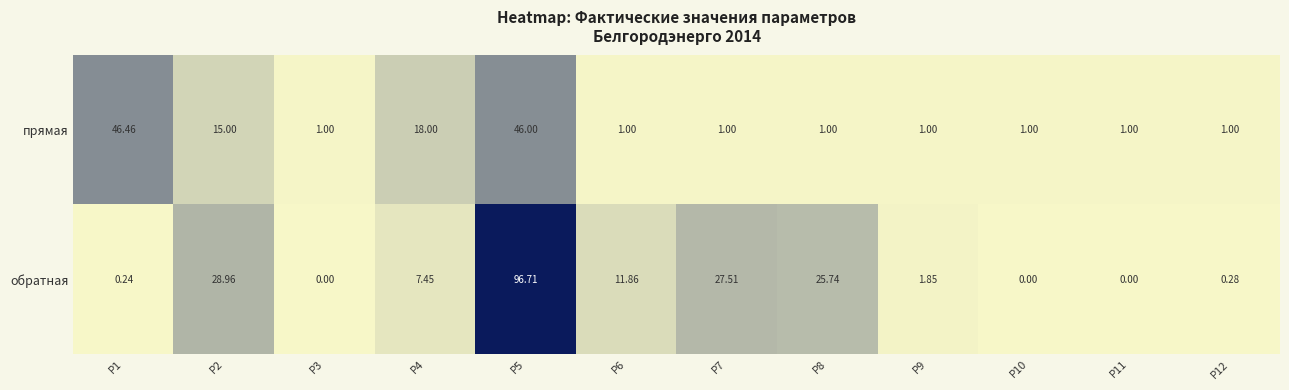

List the series in order of their overall mean, lowest first.

прямая, обратная